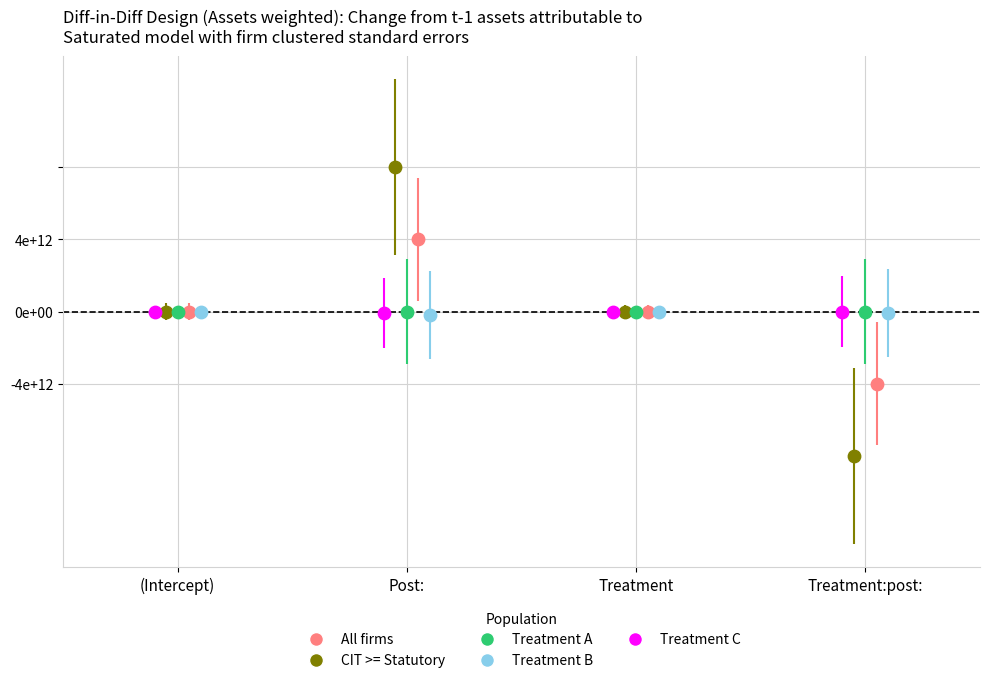

Which series reaches the minimum Y coordinate?

CIT >= Statutory